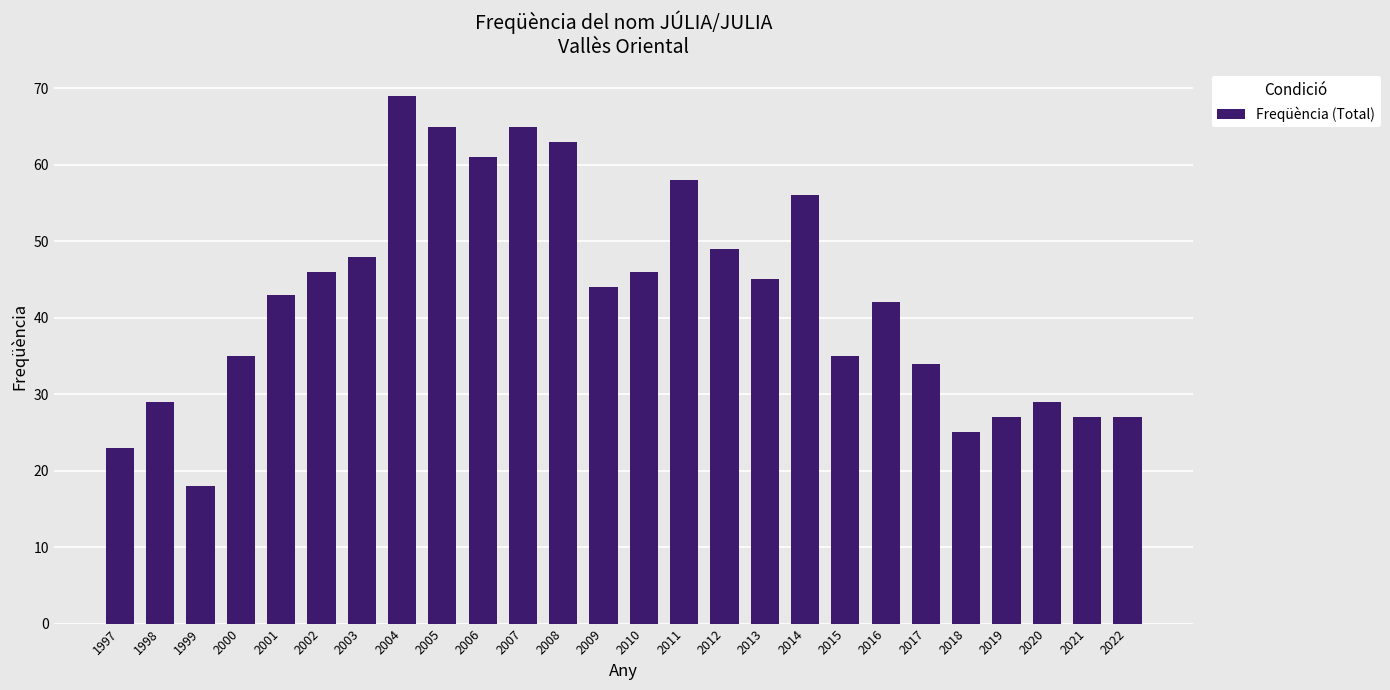

How many series are shown in this chart?

1